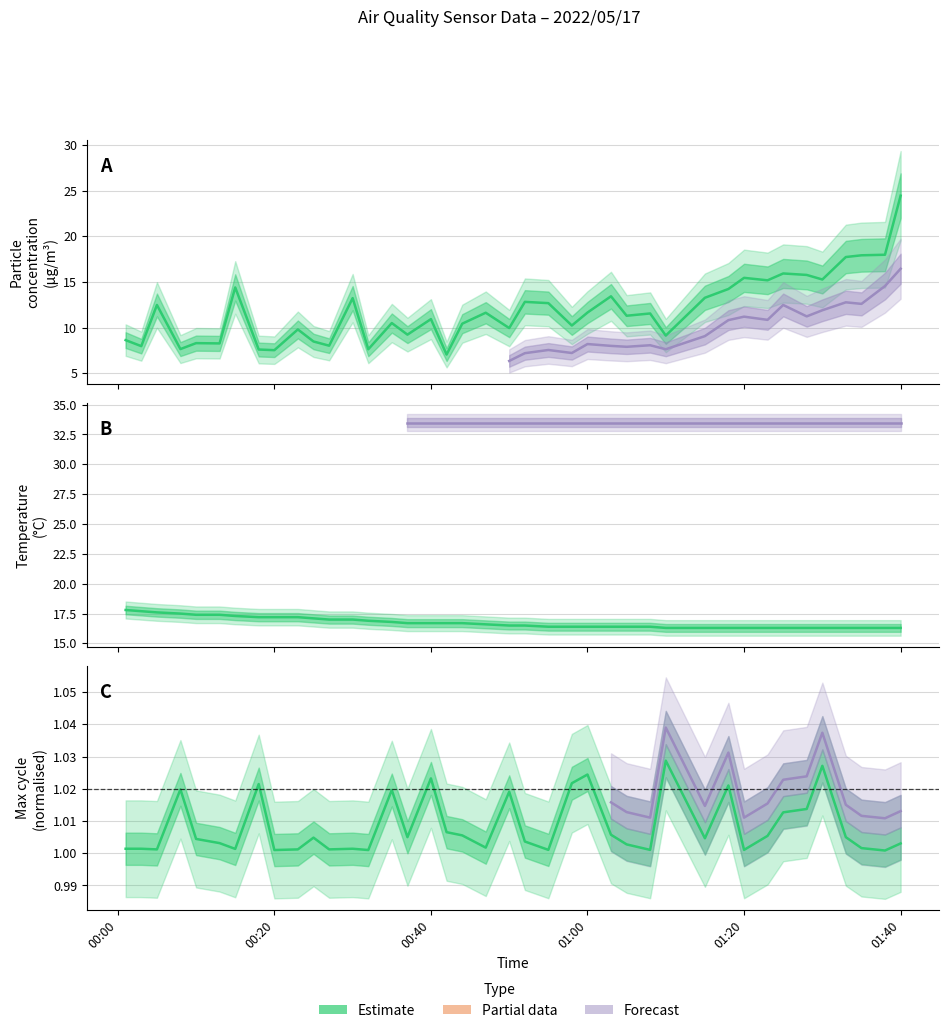

After their last crossing, which series has the higher values: Temp or SDS_P1?

SDS_P1